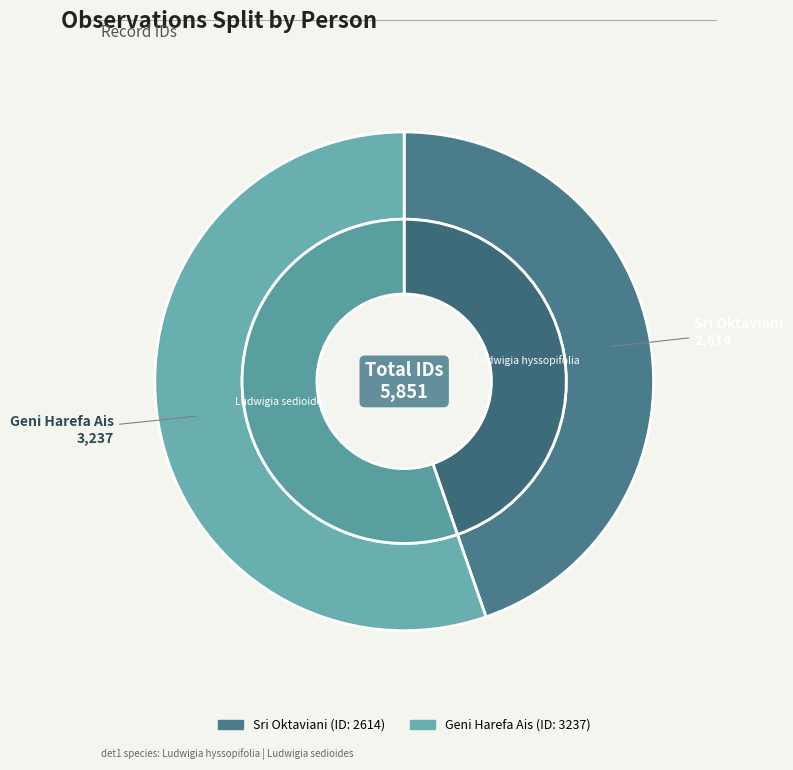

To the nearest percent, what portion does Geni Harefa Ais represent?

55%